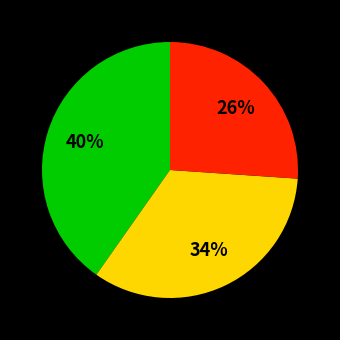

How many segments does this pie chart have?

3